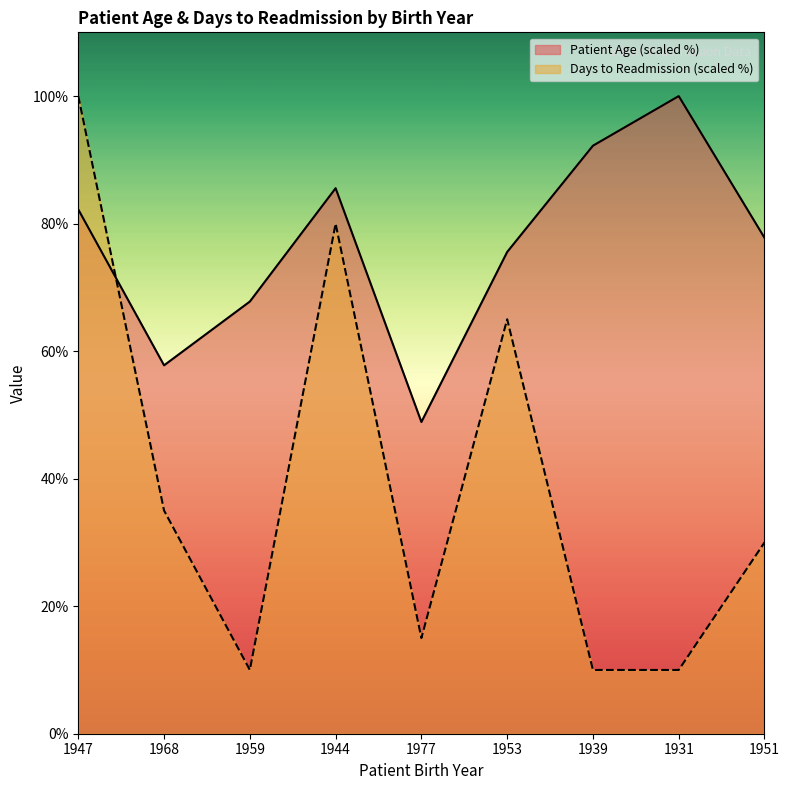

How many times do Patient Age and Days Between Index and Readmission cross each other?

1